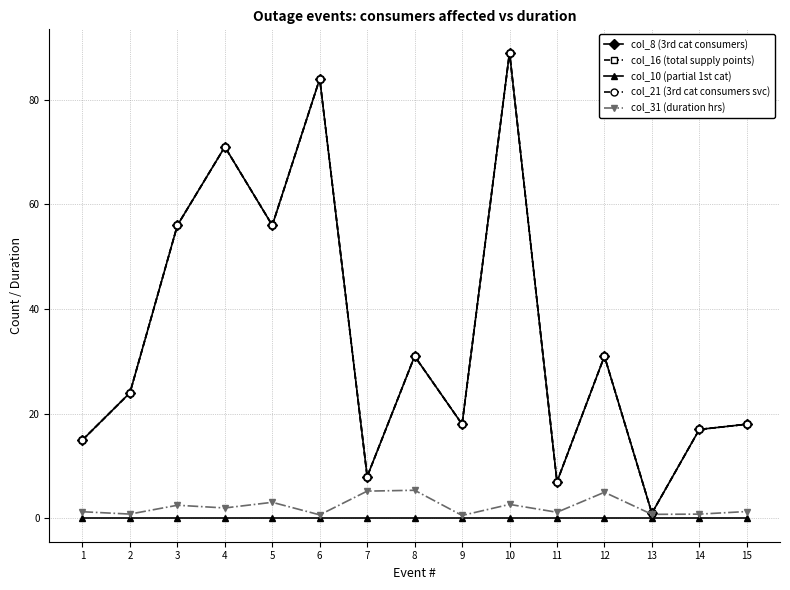

What is the value of the col_21 (3rd cat consumers svc) point at the 13th from the left?

1.0